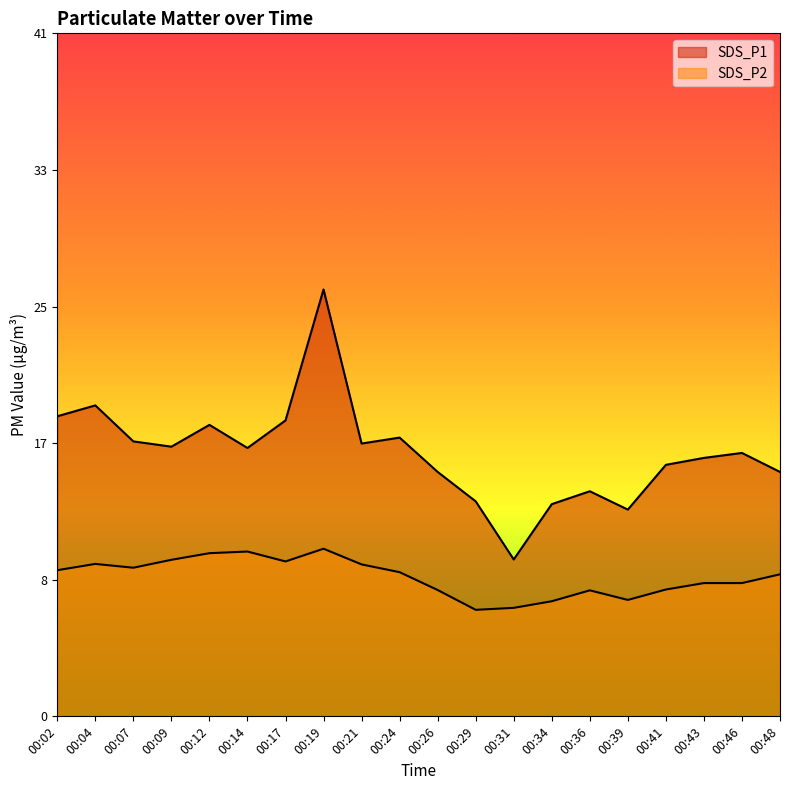

What is the value of the SDS_P2 point at the 2nd from the left?

9.2